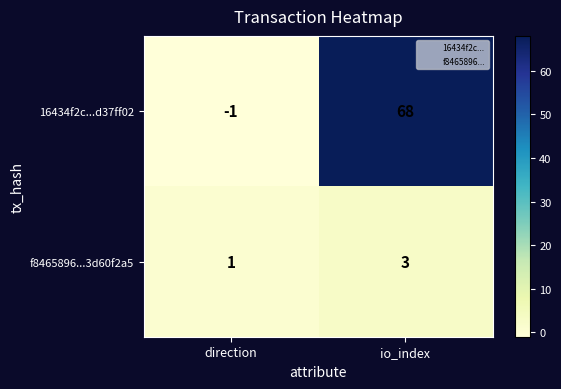

The f8465896...3d60f2a5 series shows 1 at direction. True or false?

True